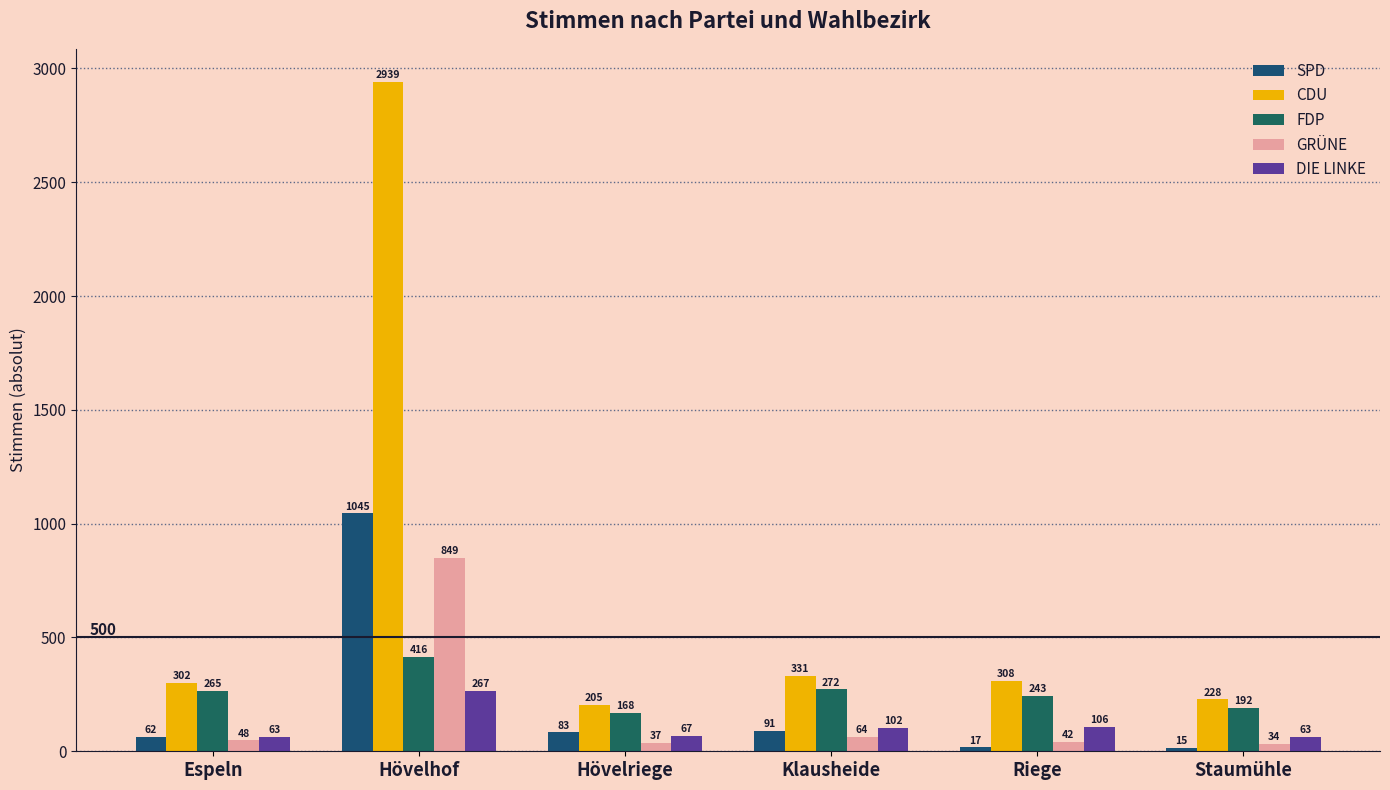

What is the average value of the SPD series?

219